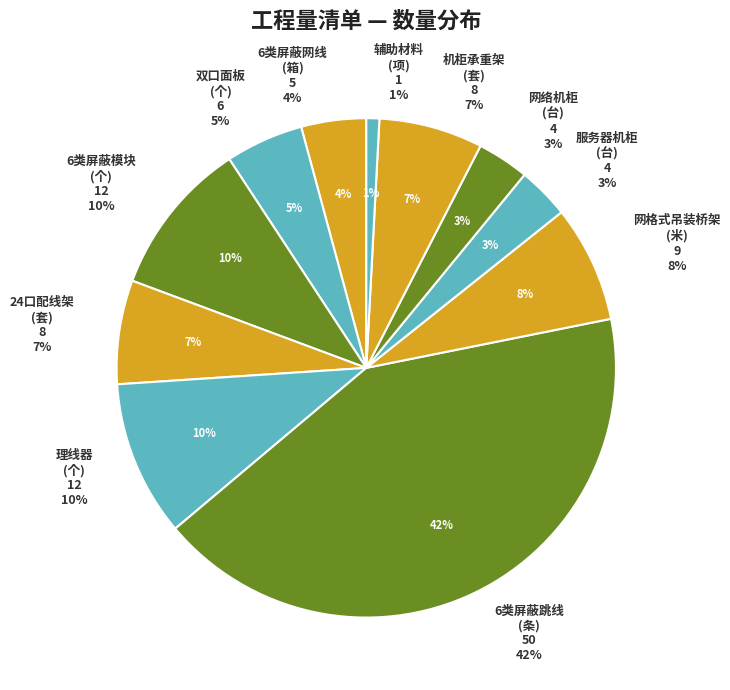

What is the largest slice in the pie chart?

6类屏蔽跳线
(条)